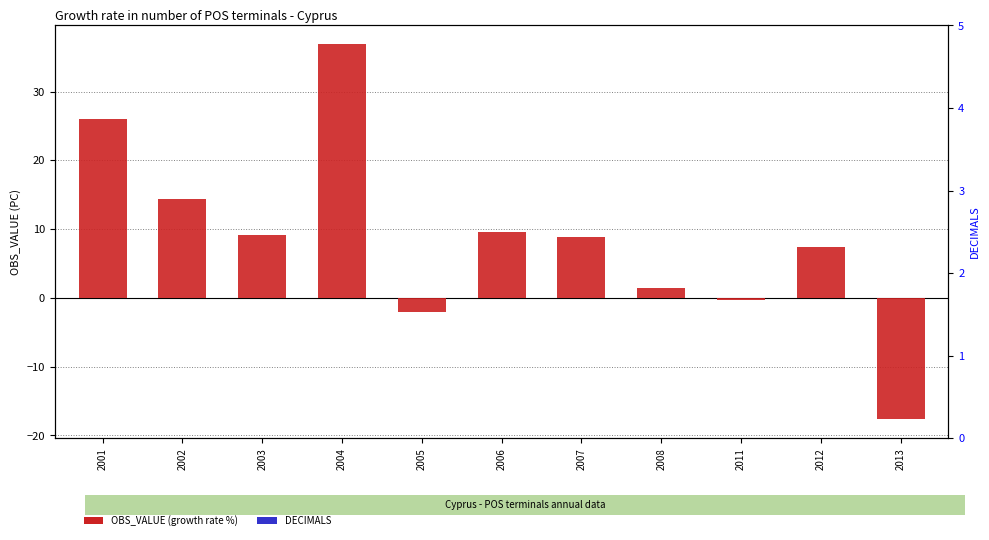

List the series in order of their overall mean, highest first.

OBS_VALUE, DECIMALS